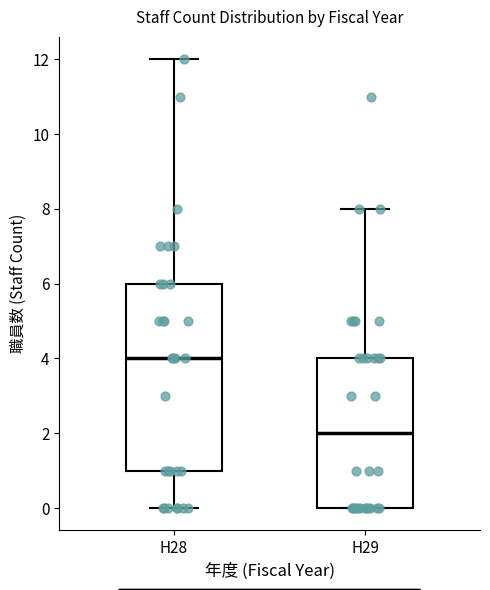

Comparing the boxes themselves (not the whiskers), which one is the tallest?

H28